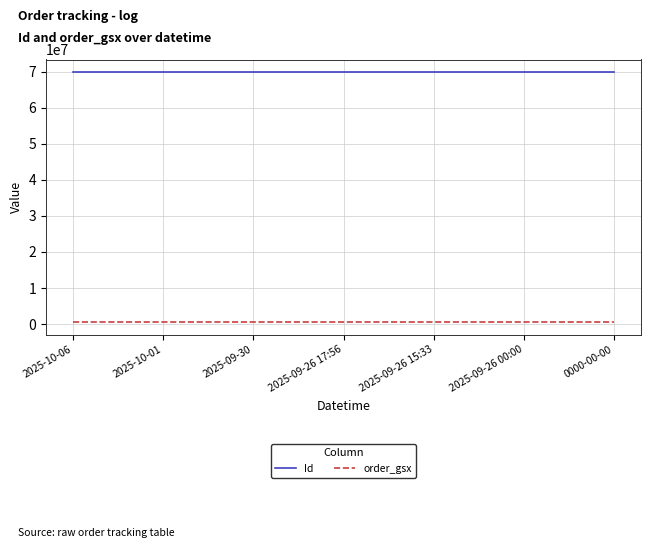

List the series in order of their overall mean, lowest first.

order_gsx, Id